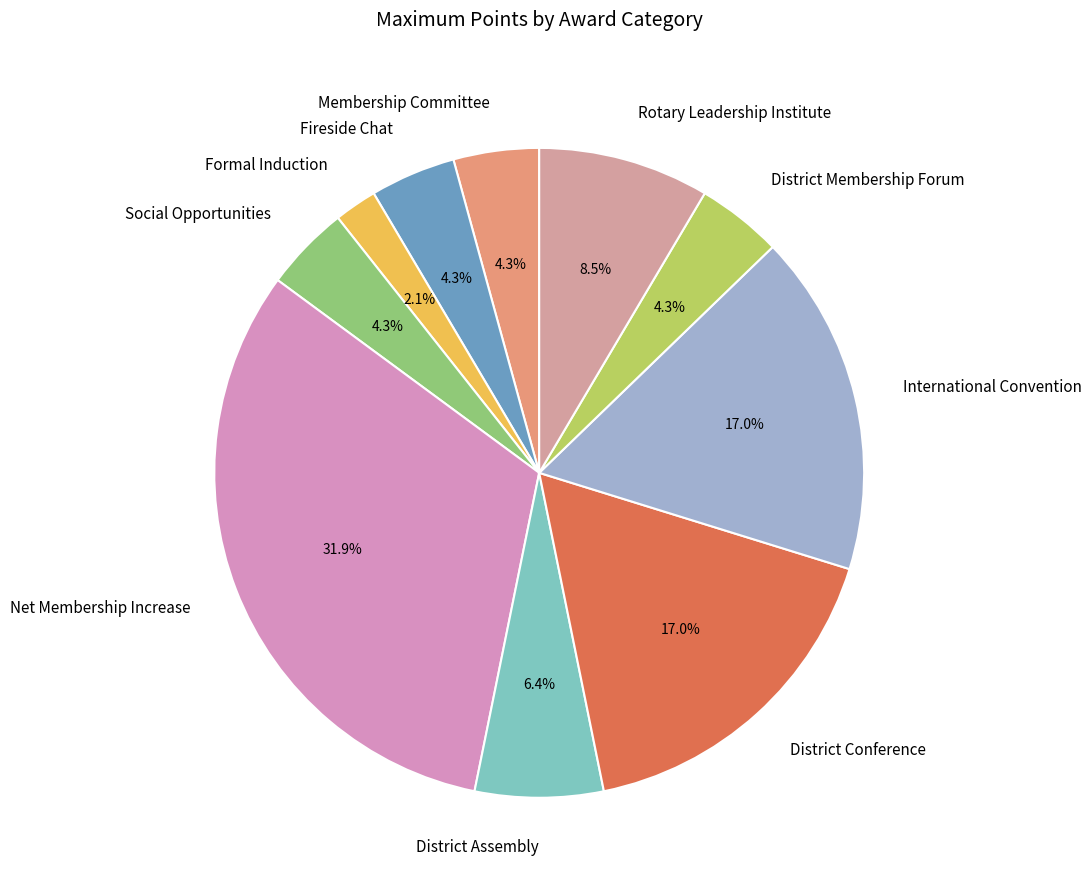

How many segments does this pie chart have?

10